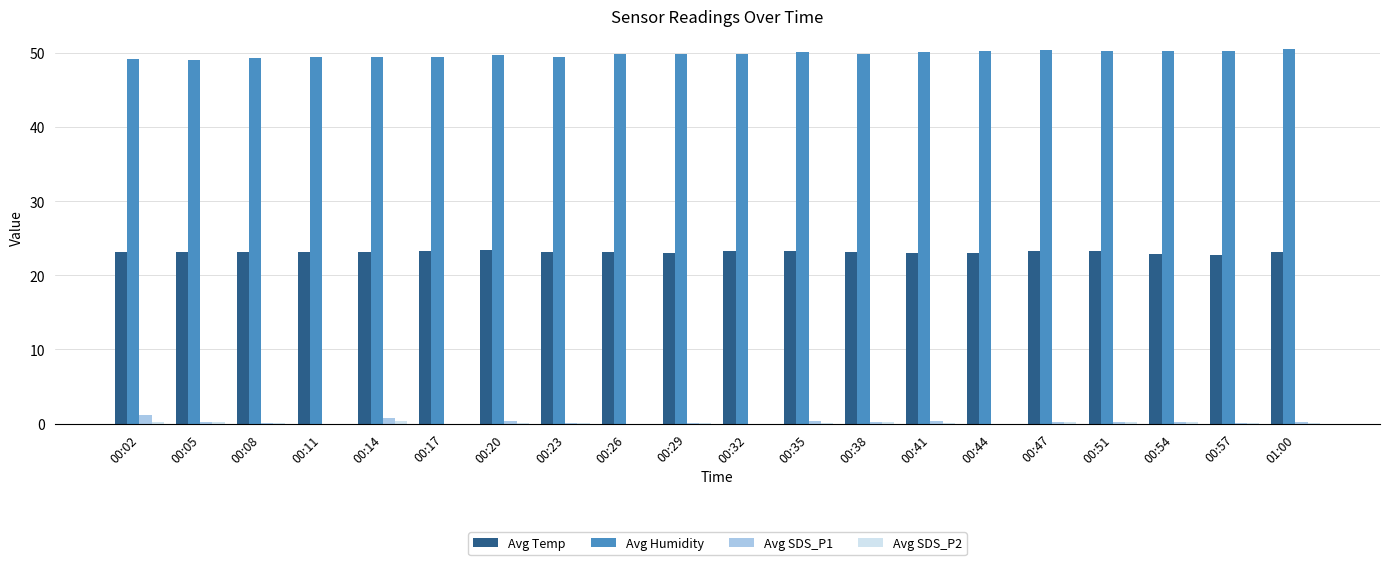

What is the total value across all series at 00:32?

73.2